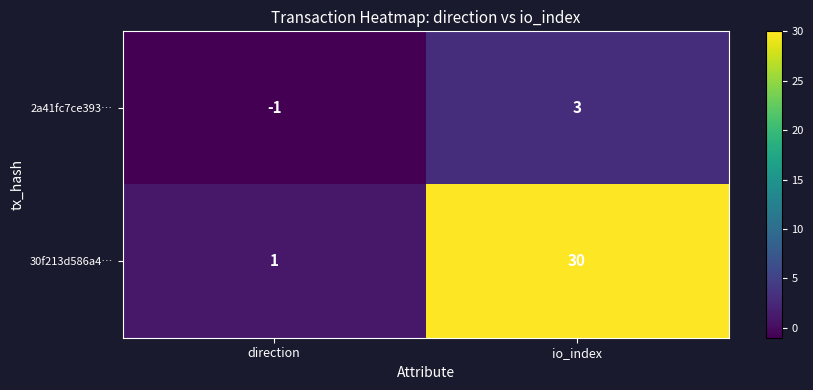

True or false: 30f213d586a4… has a value of 30 at io_index.

True